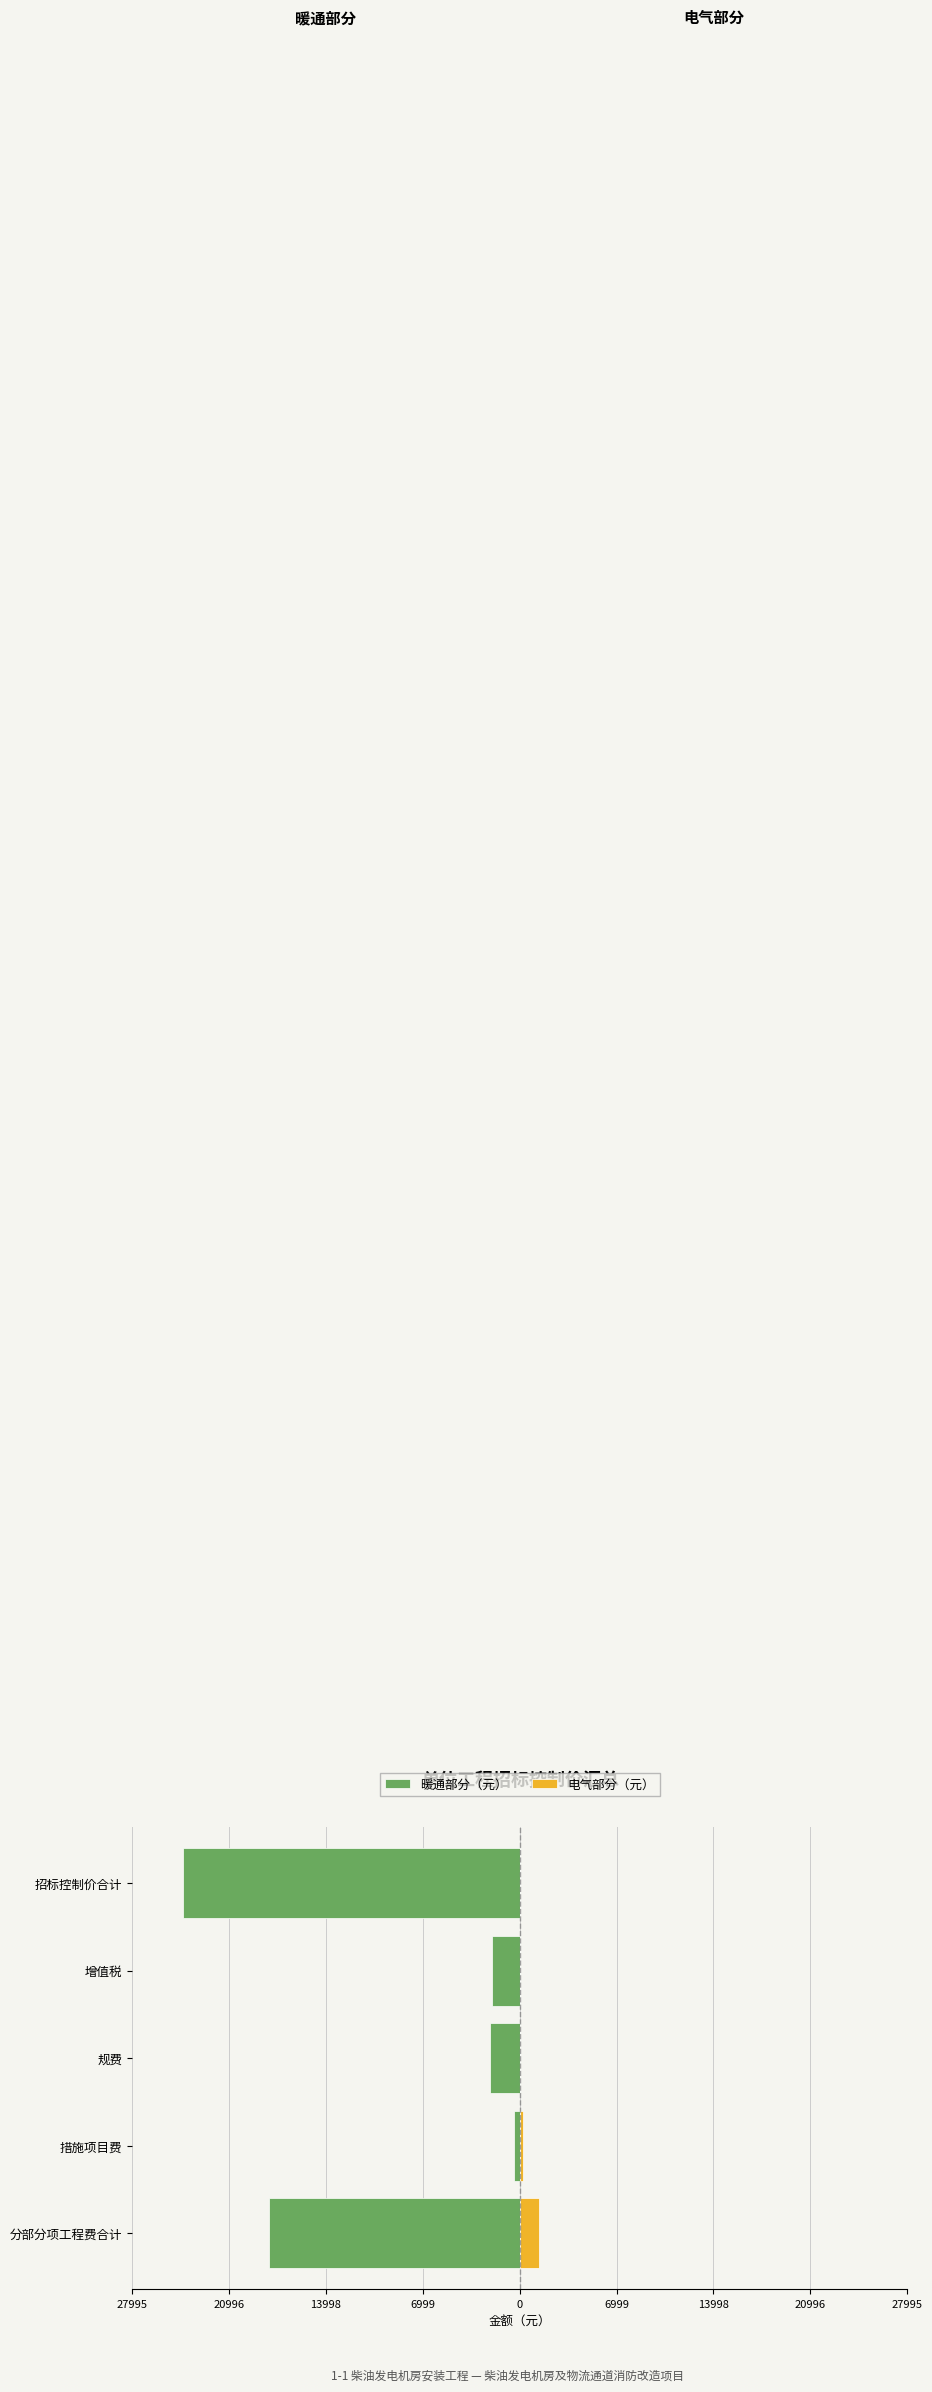

Does the chart contain stacked bars?

No